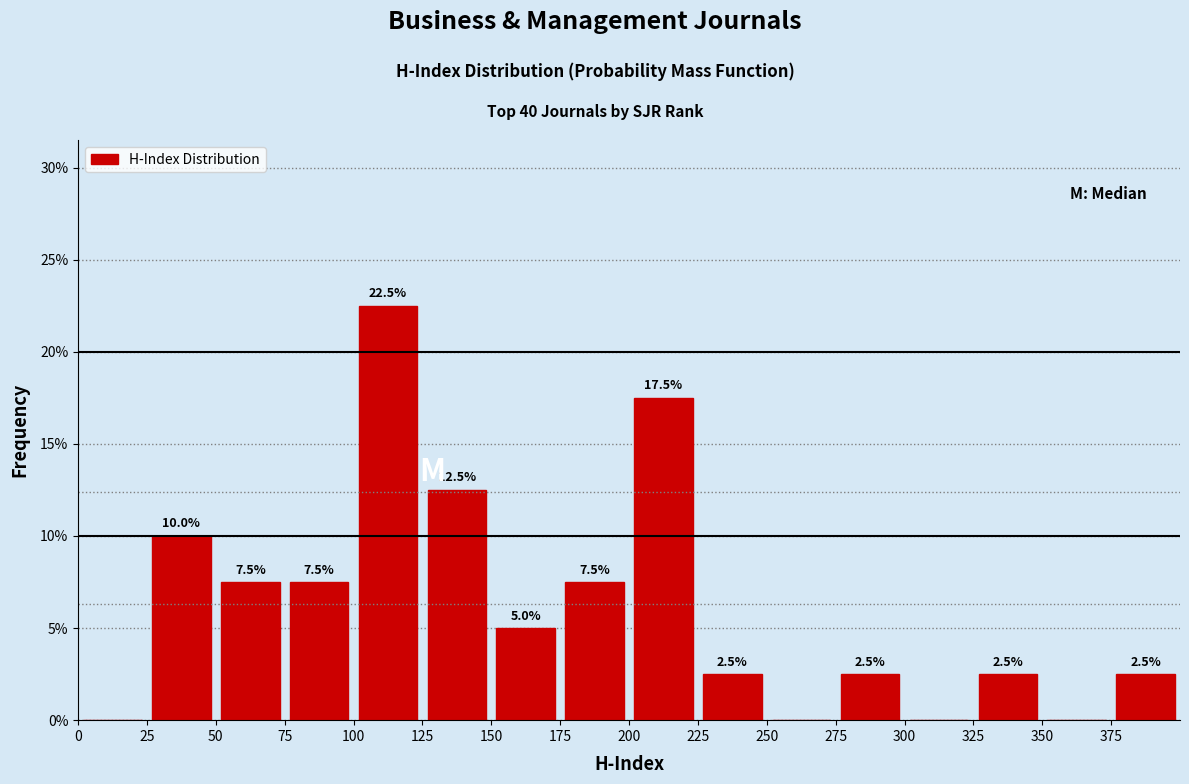

Which range on the x-axis has the tallest bar?

100 to 125